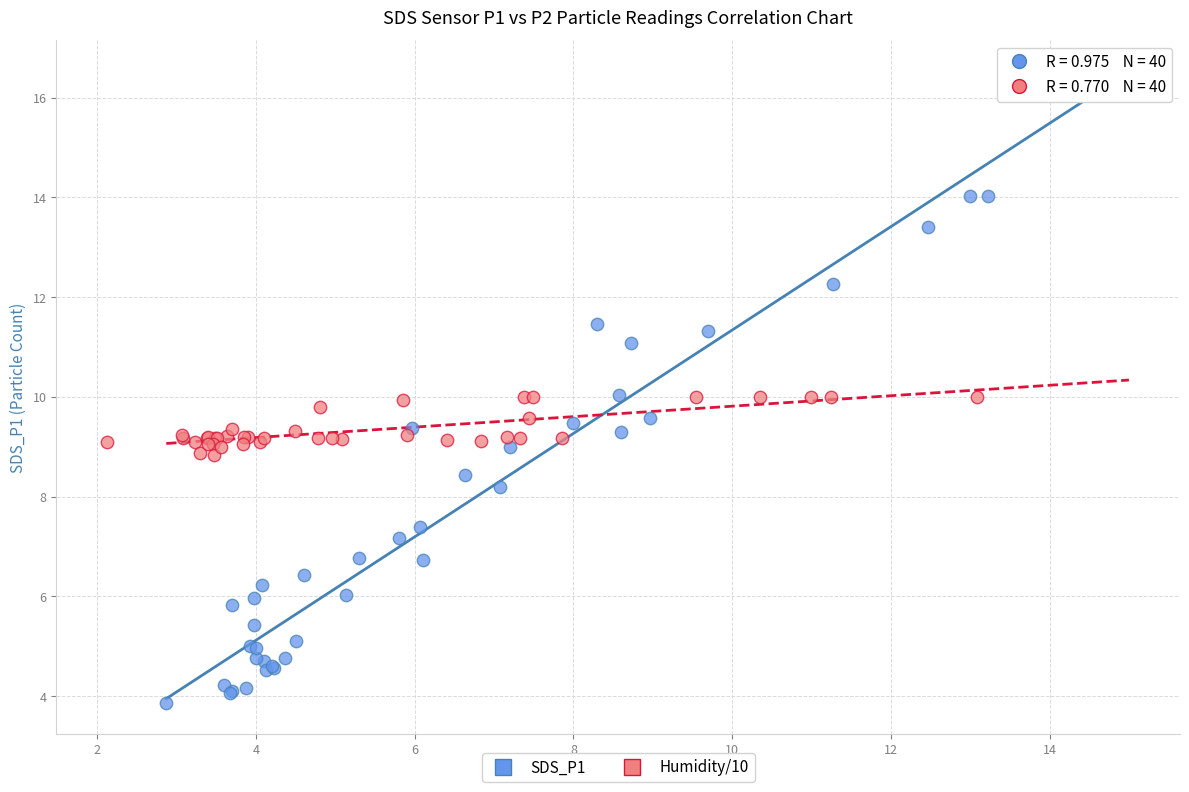

What are all the series names shown in the legend?

SDS_P1, Humidity/10